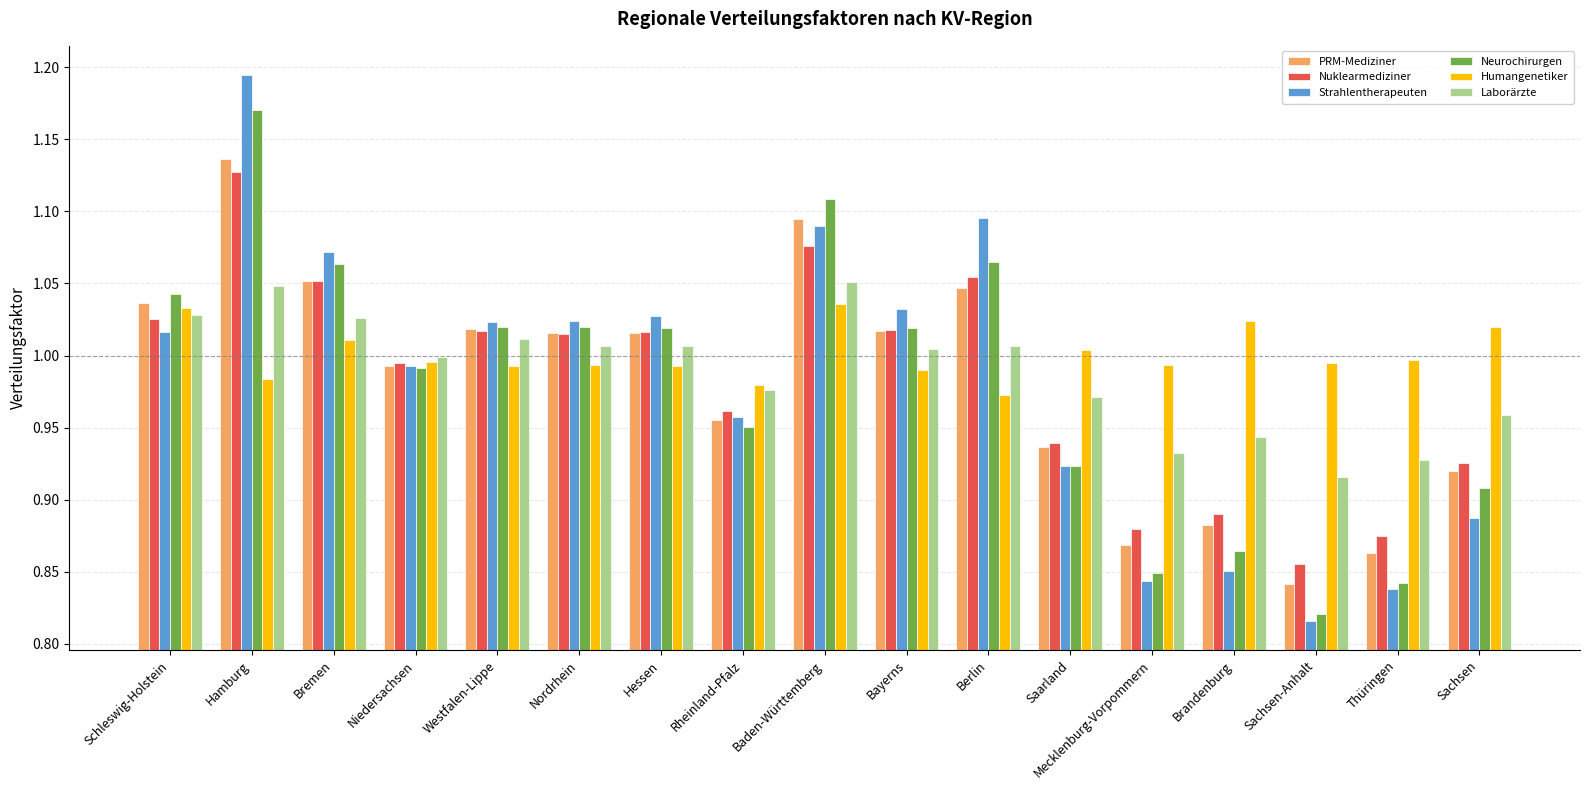

The value of Humangenetiker at Bremen is 1.6. True or false?

False